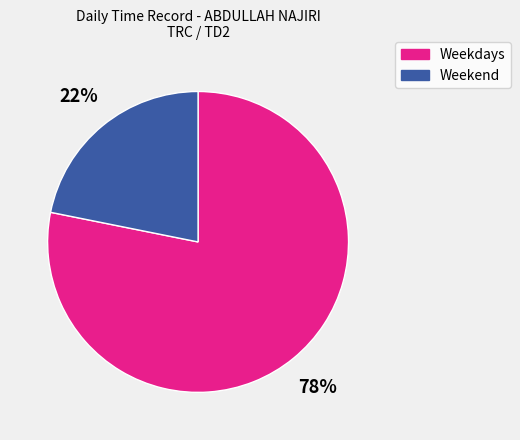

To the nearest percent, what portion does Weekend represent?

22%